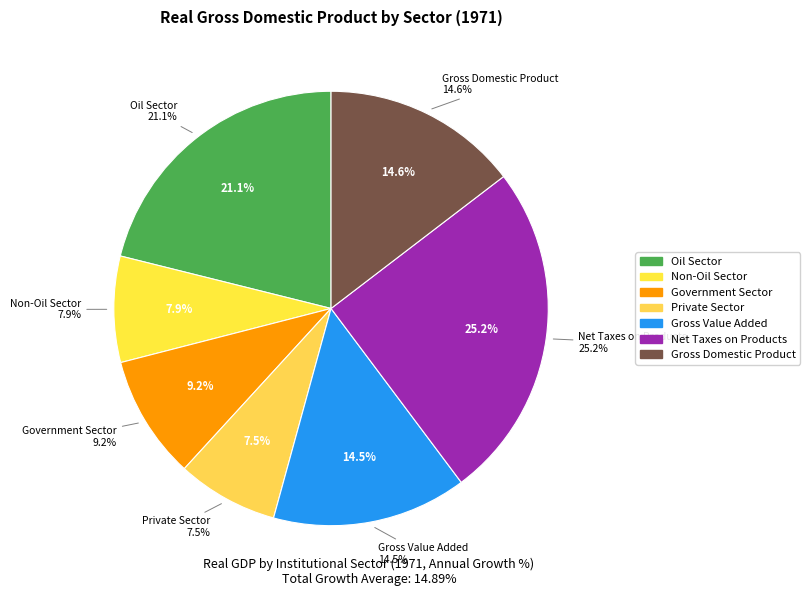

Is Private Sector the majority of the pie?

No